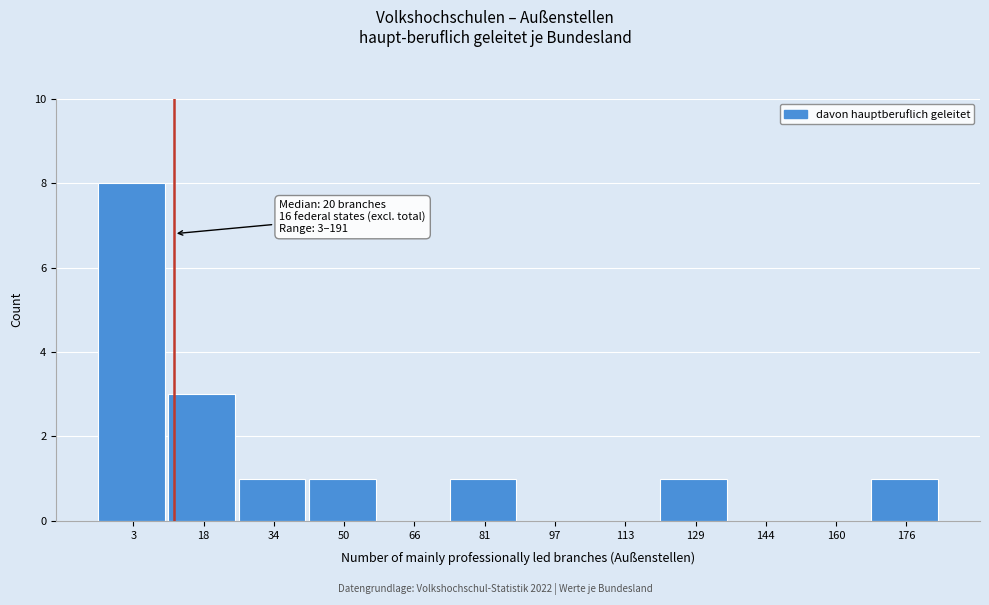

Reading left to right, what are all the values shown in this chart?

3=8	18=3	34=1	50=1	66=0	81=1	97=0	113=0	129=1	144=0	160=0	176=1